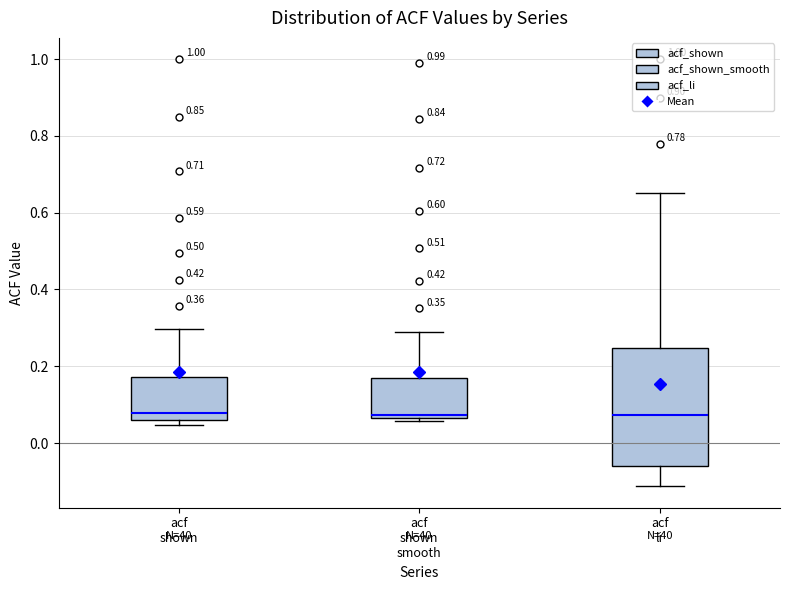

Comparing the boxes themselves (not the whiskers), which one is the tallest?

acf li